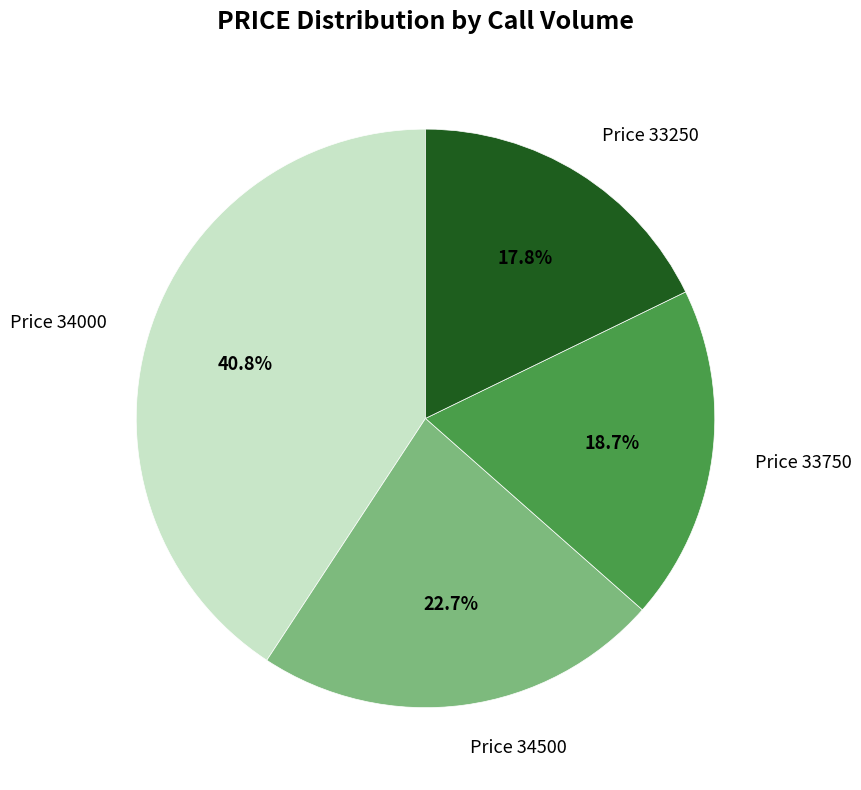

Combined, do Price 34500 and Price 33750 account for over 50%?

No